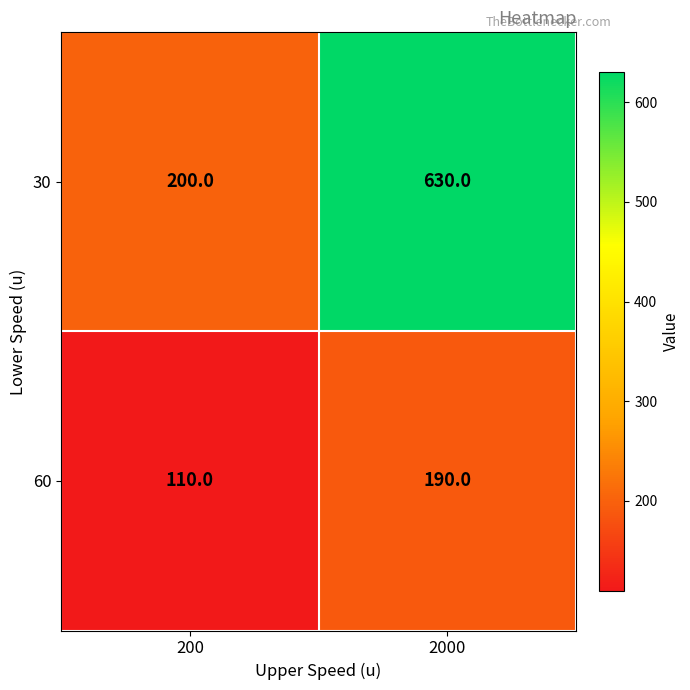

At how many categories does at least one series exceed 540?

1